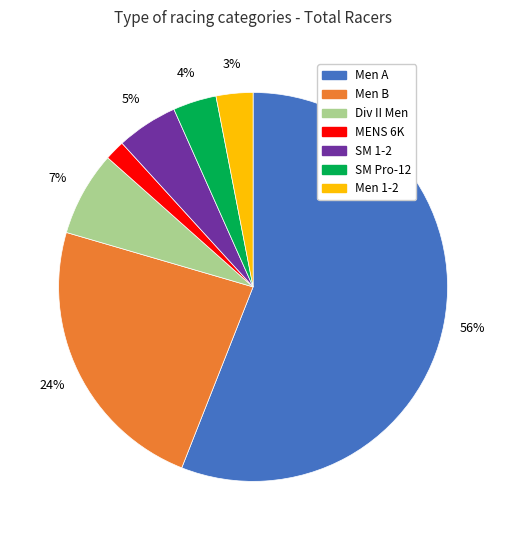

Do SM Pro-12 and MENS 6K together represent more than half of the pie?

No